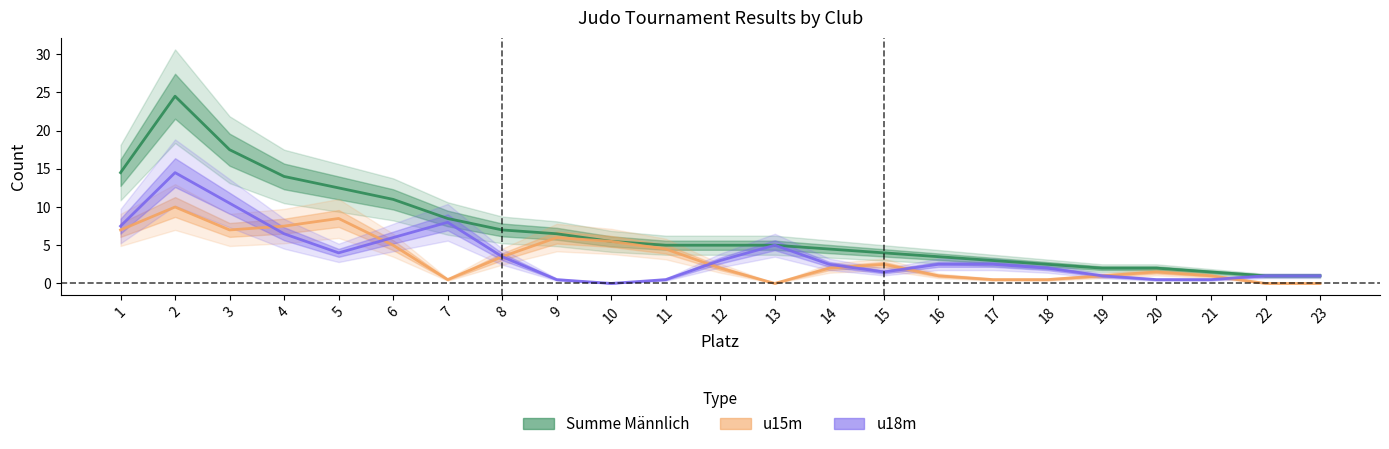

Reading right to left, extract all data points from this chart.

Summe Männlich: 1.0	1.0	1.5	2.0	2.0	2.5	3.0	3.5	4.0	4.5	5.0	5.0	5.0	5.5	6.5	7.0	8.5	11.0	12.5	14.0	17.5	24.5	14.5
u15m: 0.0	0.0	1.0	1.5	1.0	0.5	0.5	1.0	2.5	2.0	0.0	2.0	4.5	5.5	6.0	3.5	0.5	5.0	8.5	7.5	7.0	10.0	7.0
u18m: 1.0	1.0	0.5	0.5	1.0	2.0	2.5	2.5	1.5	2.5	5.0	3.0	0.5	0.0	0.5	3.5	8.0	6.0	4.0	6.5	10.5	14.5	7.5